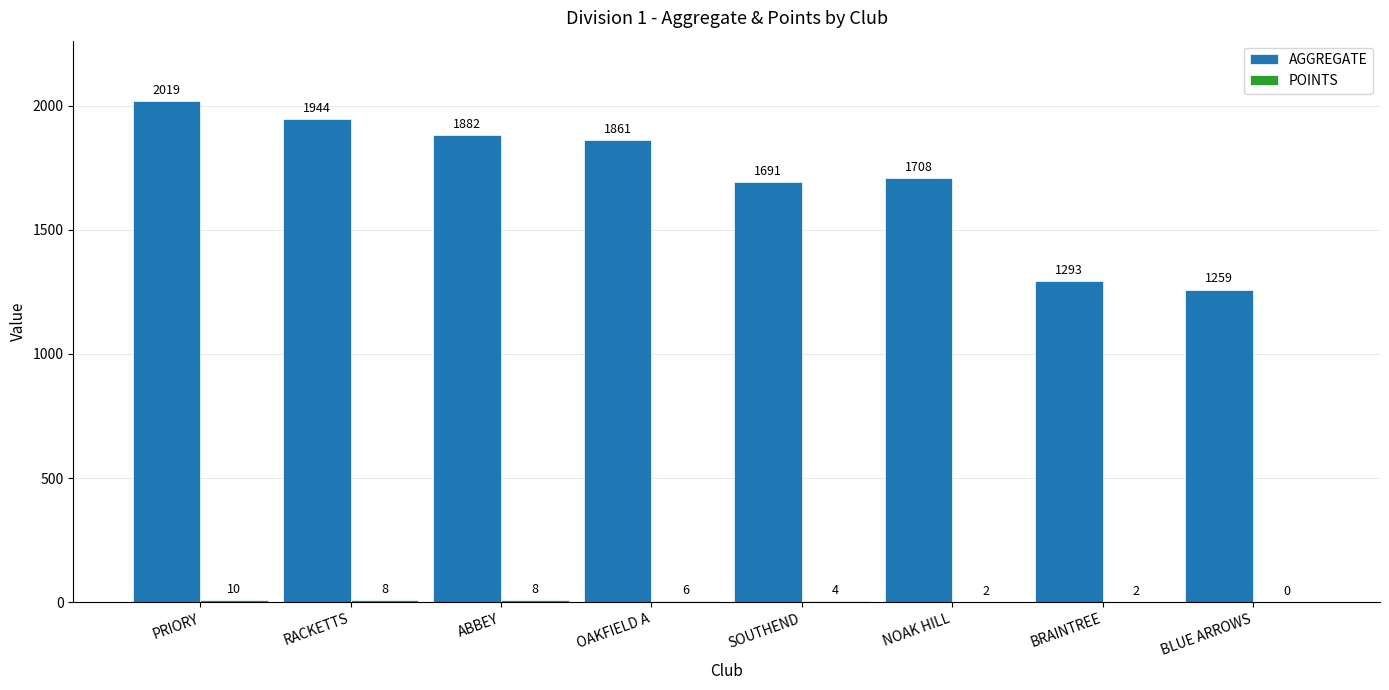

What is the approximate value of AGGREGATE at OAKFIELD A?

1861